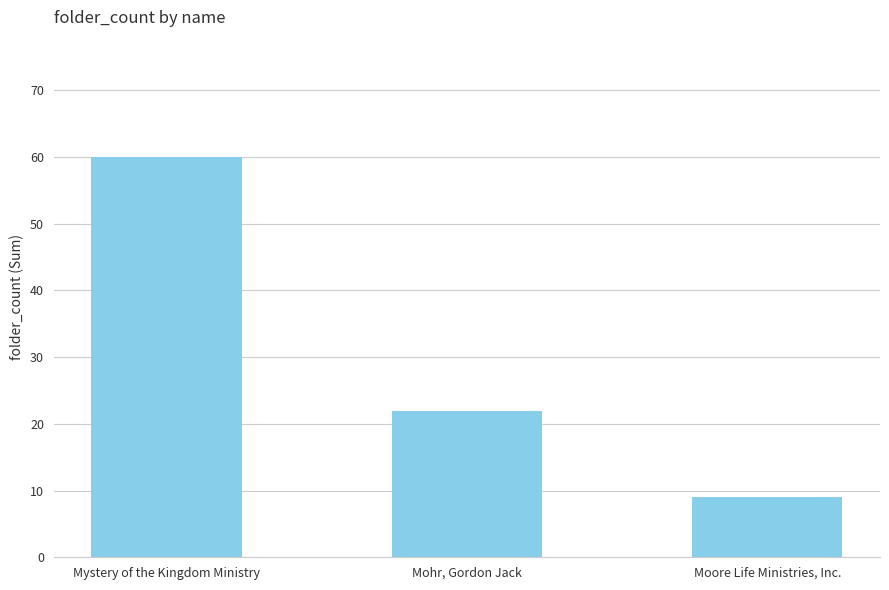

At which label does the data first exceed 22?

Mystery of the Kingdom Ministry